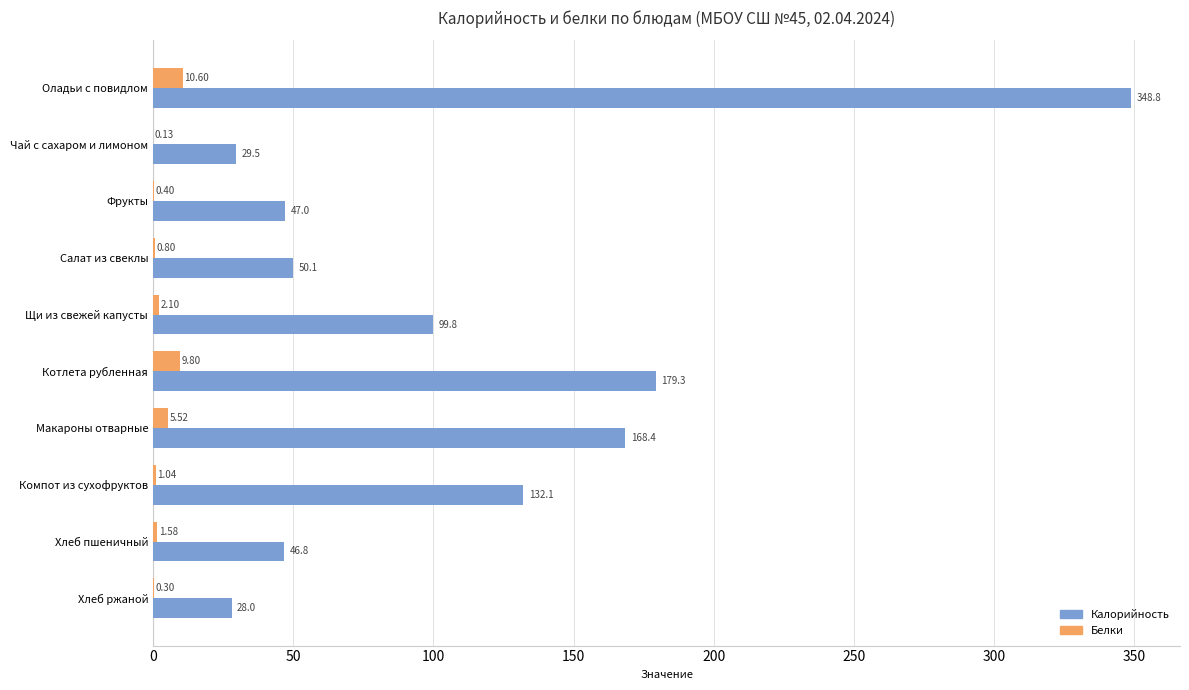

At which category does the chart reach its peak across all series?

Оладьи с повидлом